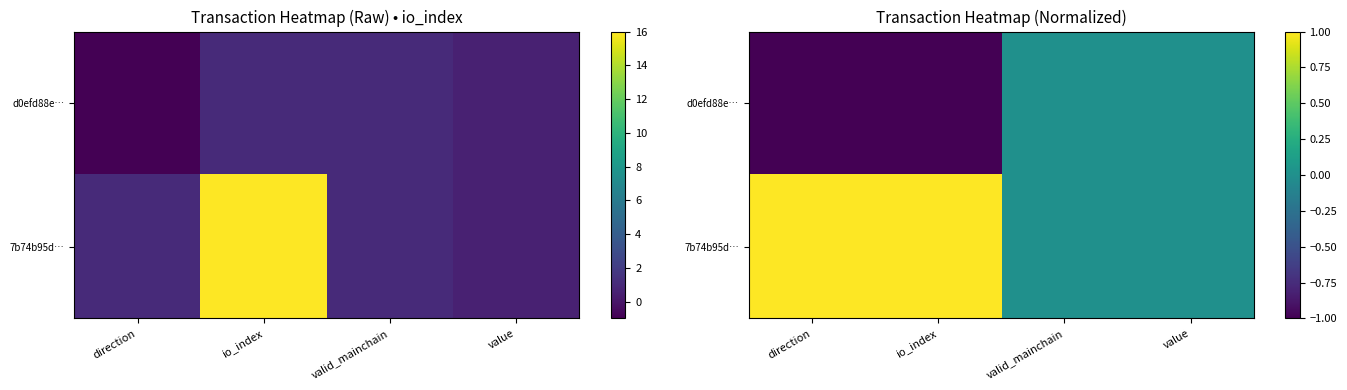

Rank the categories by d0efd88e… value from highest to lowest.

valid_mainchain, value, direction, io_index